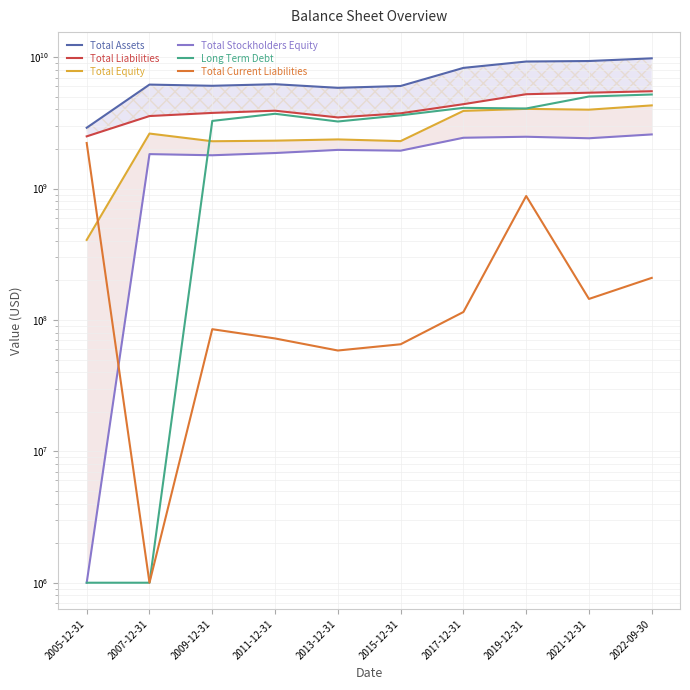

At how many categories does at least one series exceed 353118985?

10